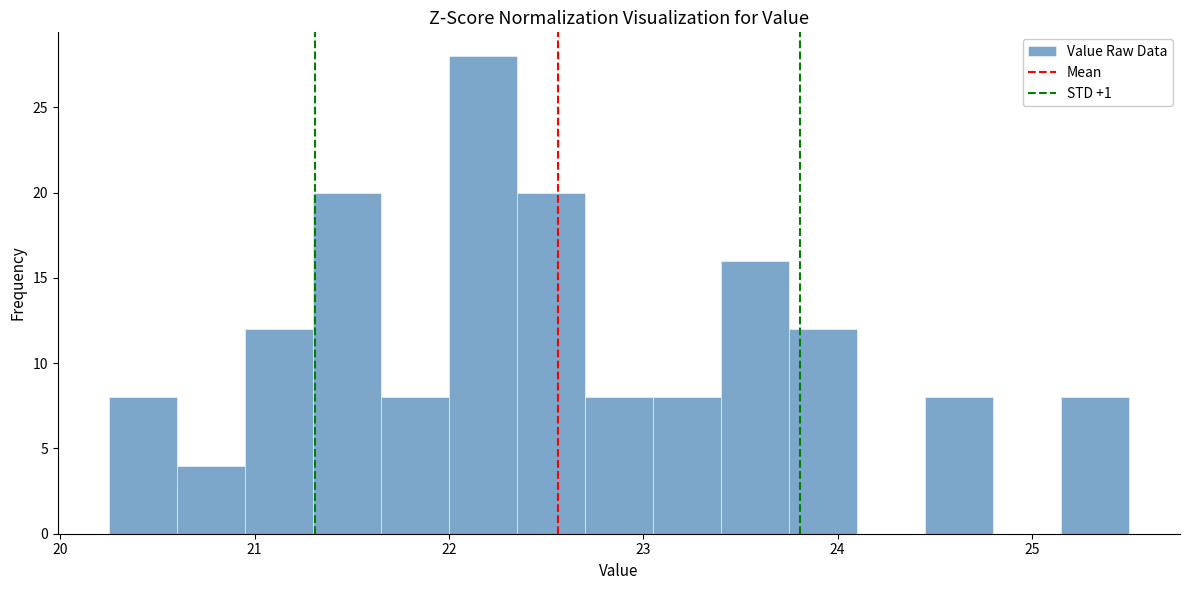

Around what value on the x-axis is the tallest bar? Give the approximate position of its centre, as read against the axis.

22.2